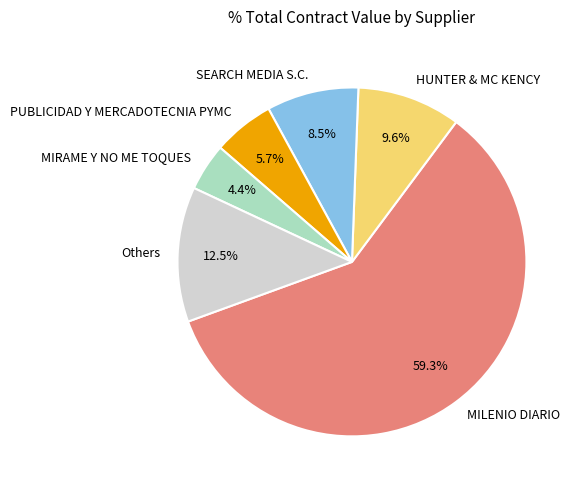

True or false: MIRAME Y NO ME TOQUES accounts for 14% of the total.

False